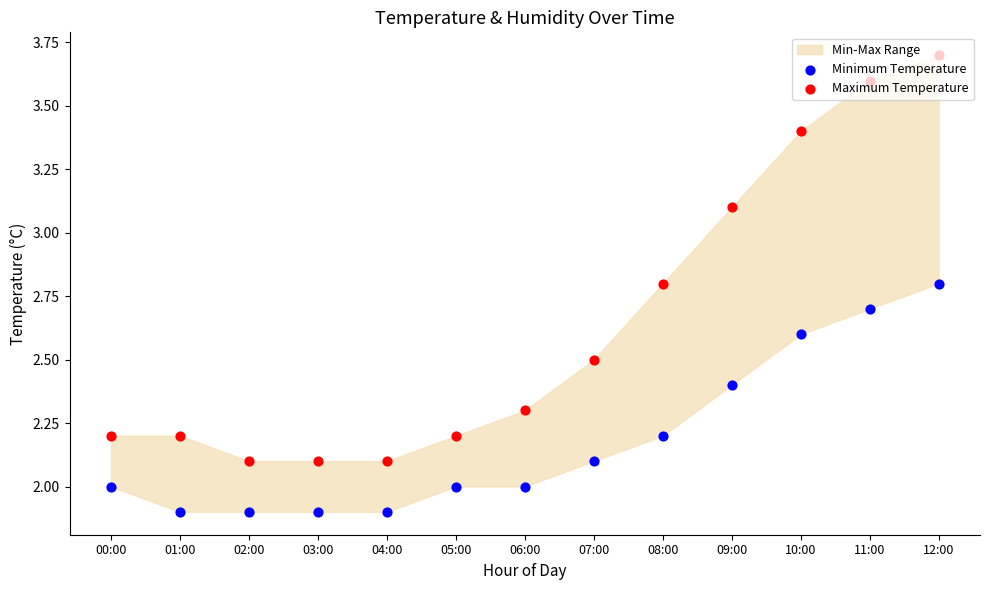

Which series contains the highest Y value?

Maximum Temperature